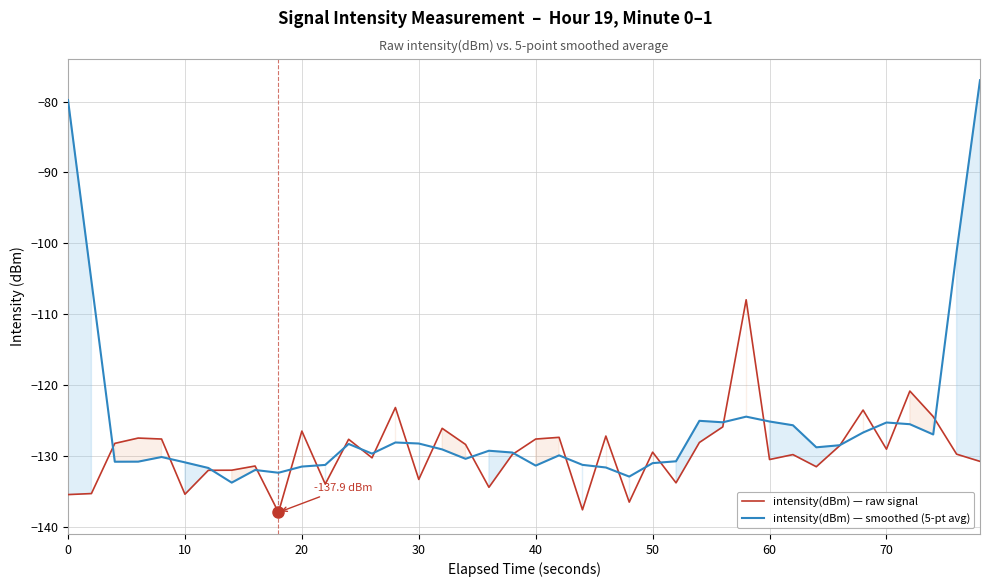

How many categories are shown in the chart?

40